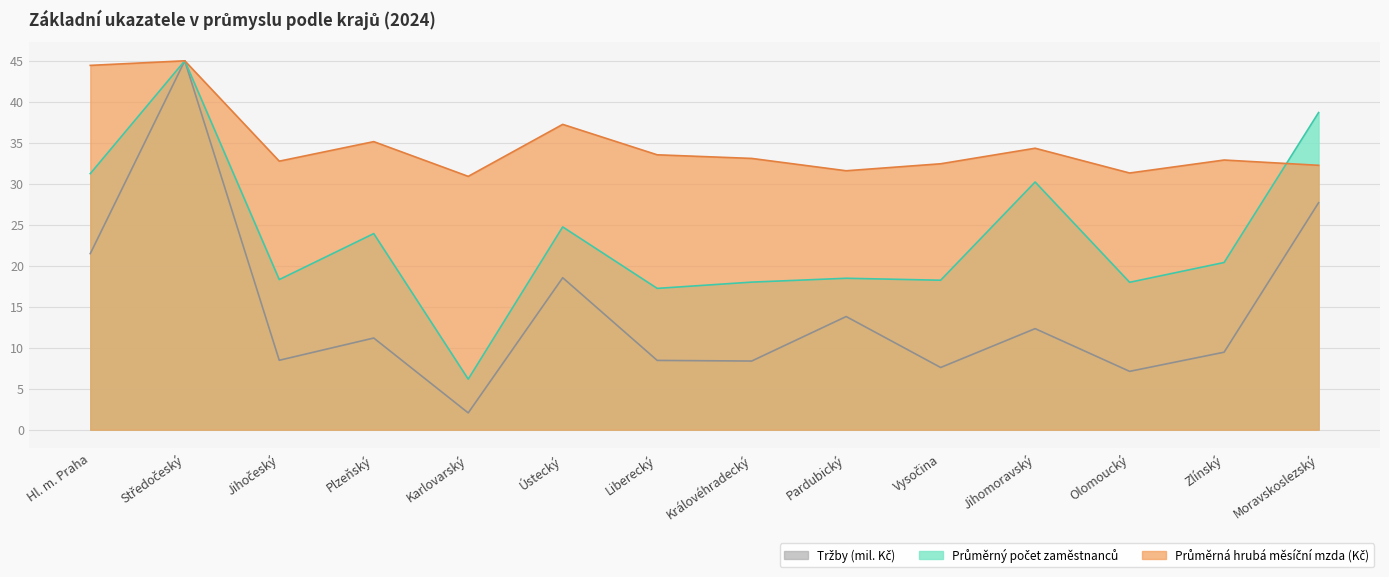

Rank the series by their average value, from highest to lowest.

Průměrná hrubá měsíční mzda (Kč), Průměrný počet zaměstnanců, Tržby (mil. Kč)